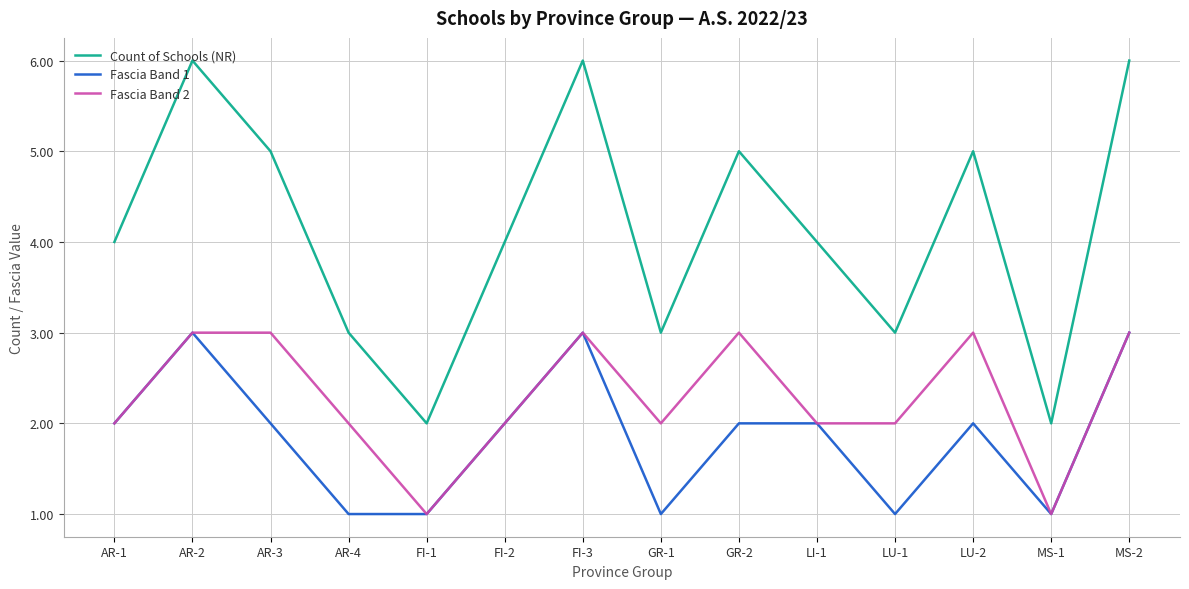

What position from the left is LU-1?

11